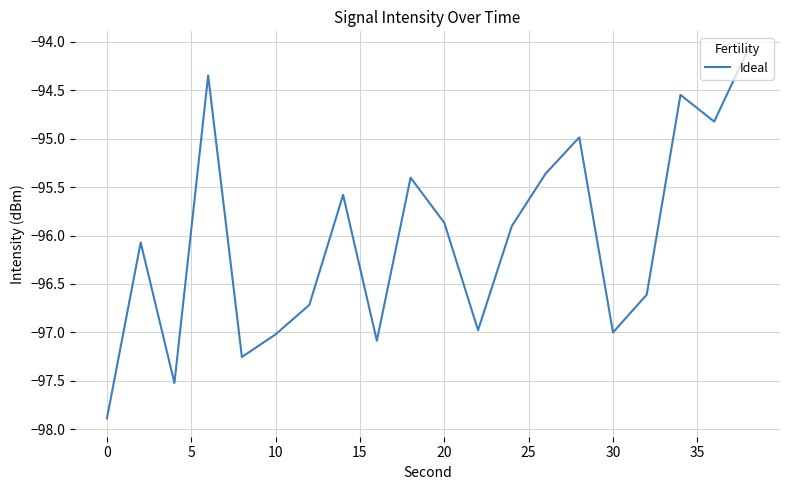

What is the difference between the maximum and minimum values?

3.8